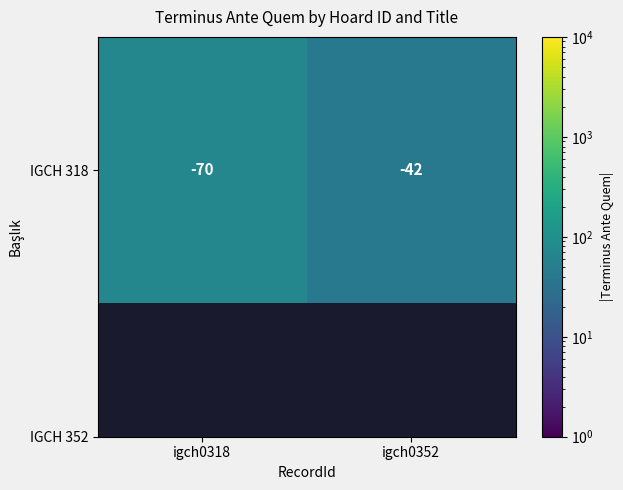

Which has a higher value, igch0318 or igch0352?

igch0318